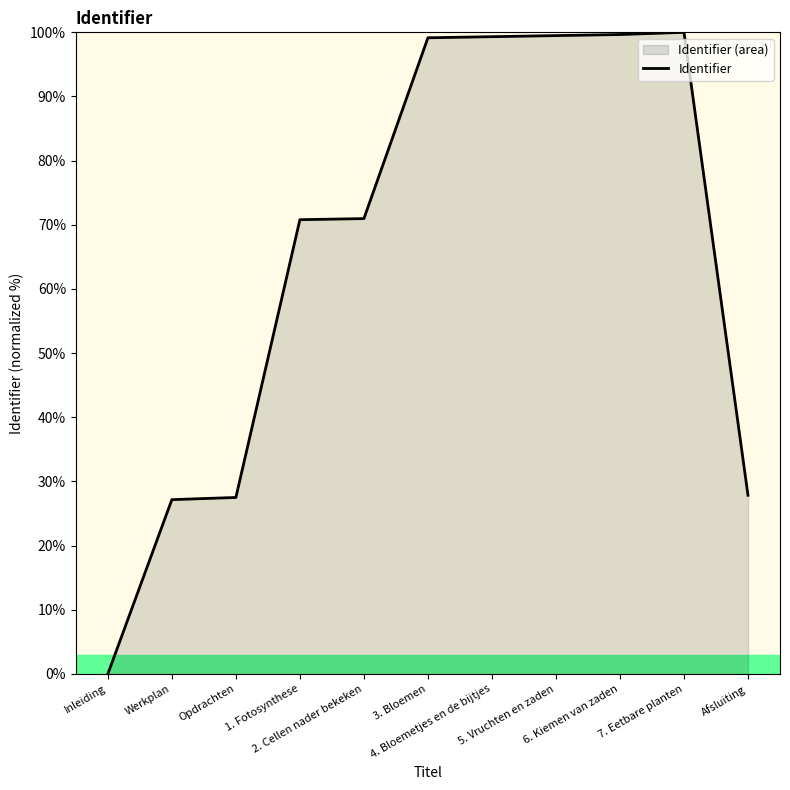

The value at 6. Kiemen van zaden is 99.7. True or false?

True